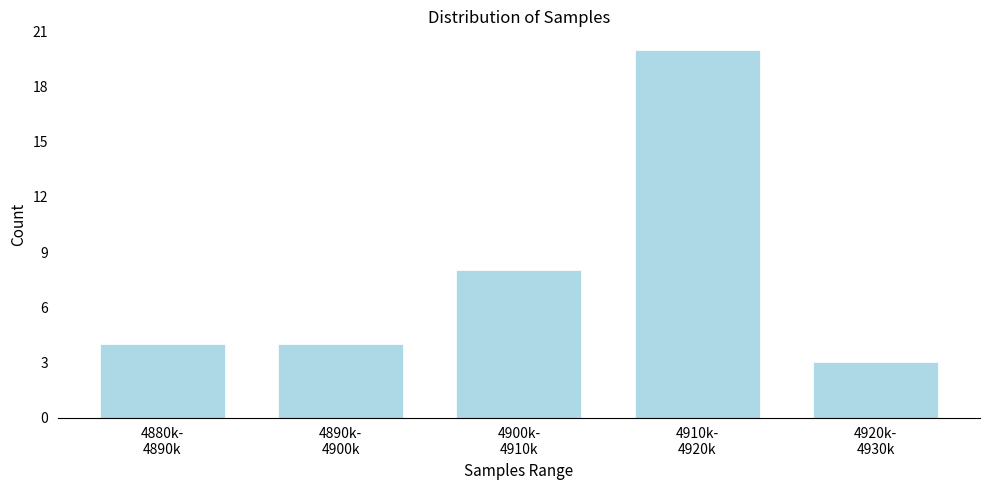

Reading left to right, what are all the values shown in this chart?

4	4	8	20	3